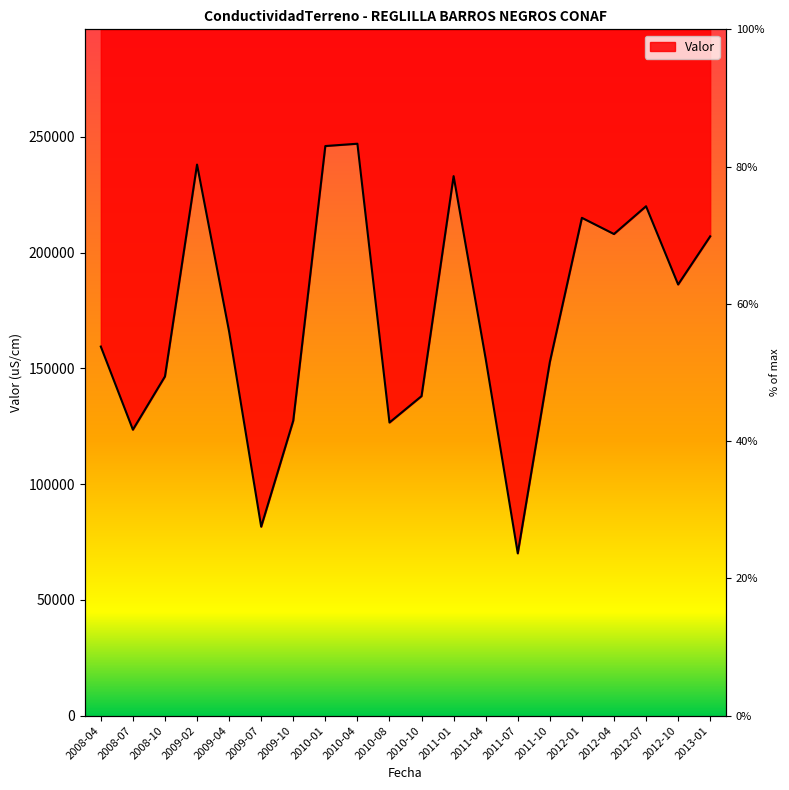

Read the value at 2009-10, to the nearest 10.

127400